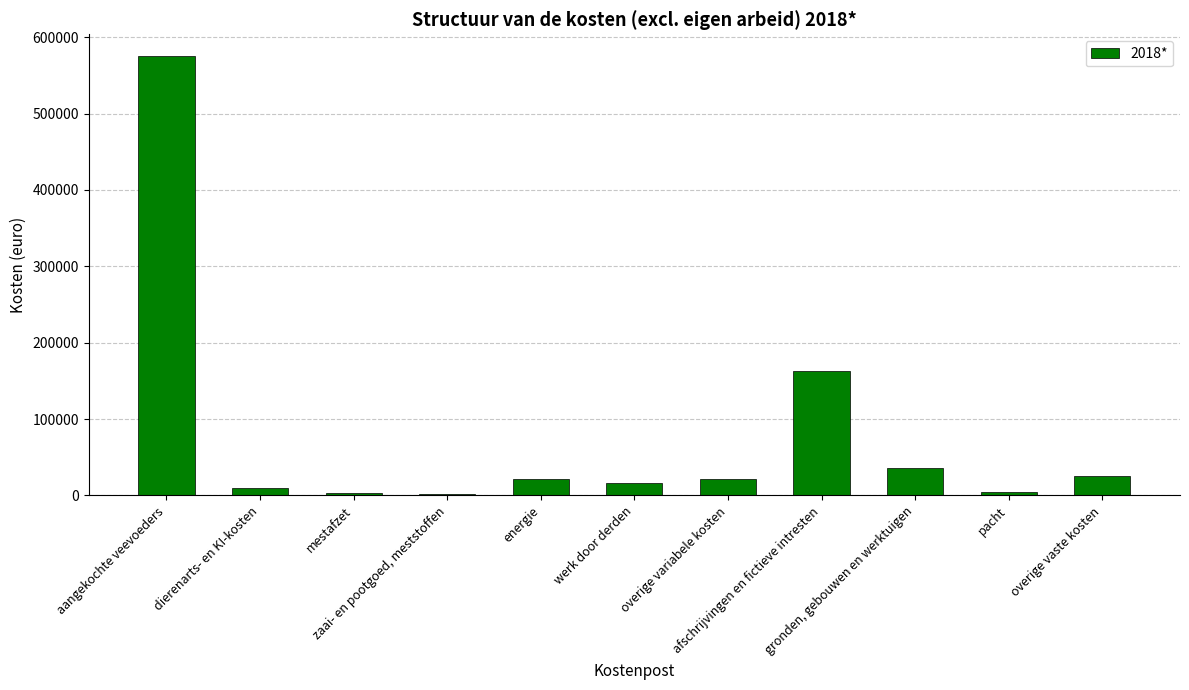

Count the number of categories in the chart.

11